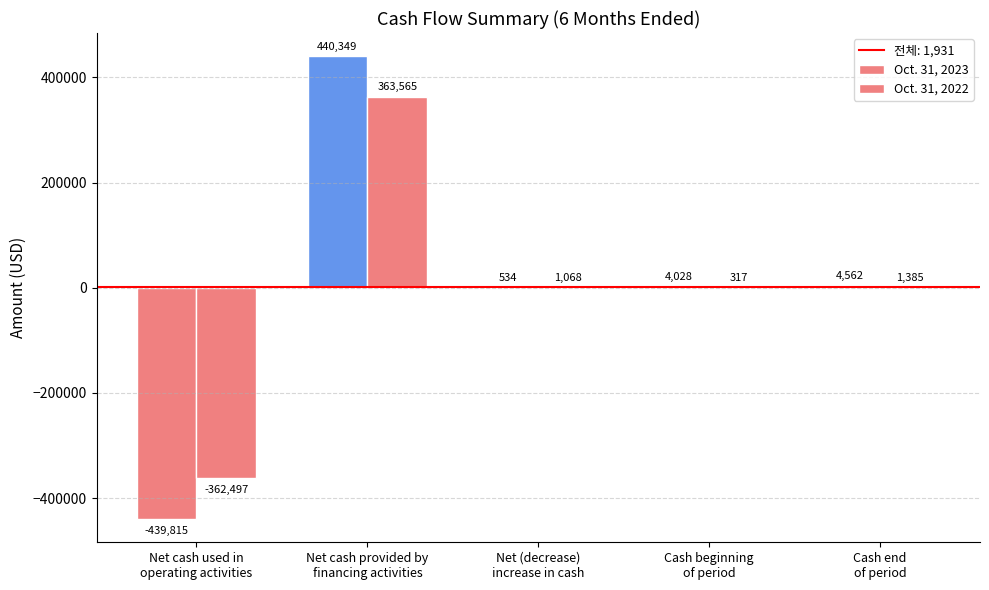

How many positive values does the Oct. 31, 2022 series have?

4